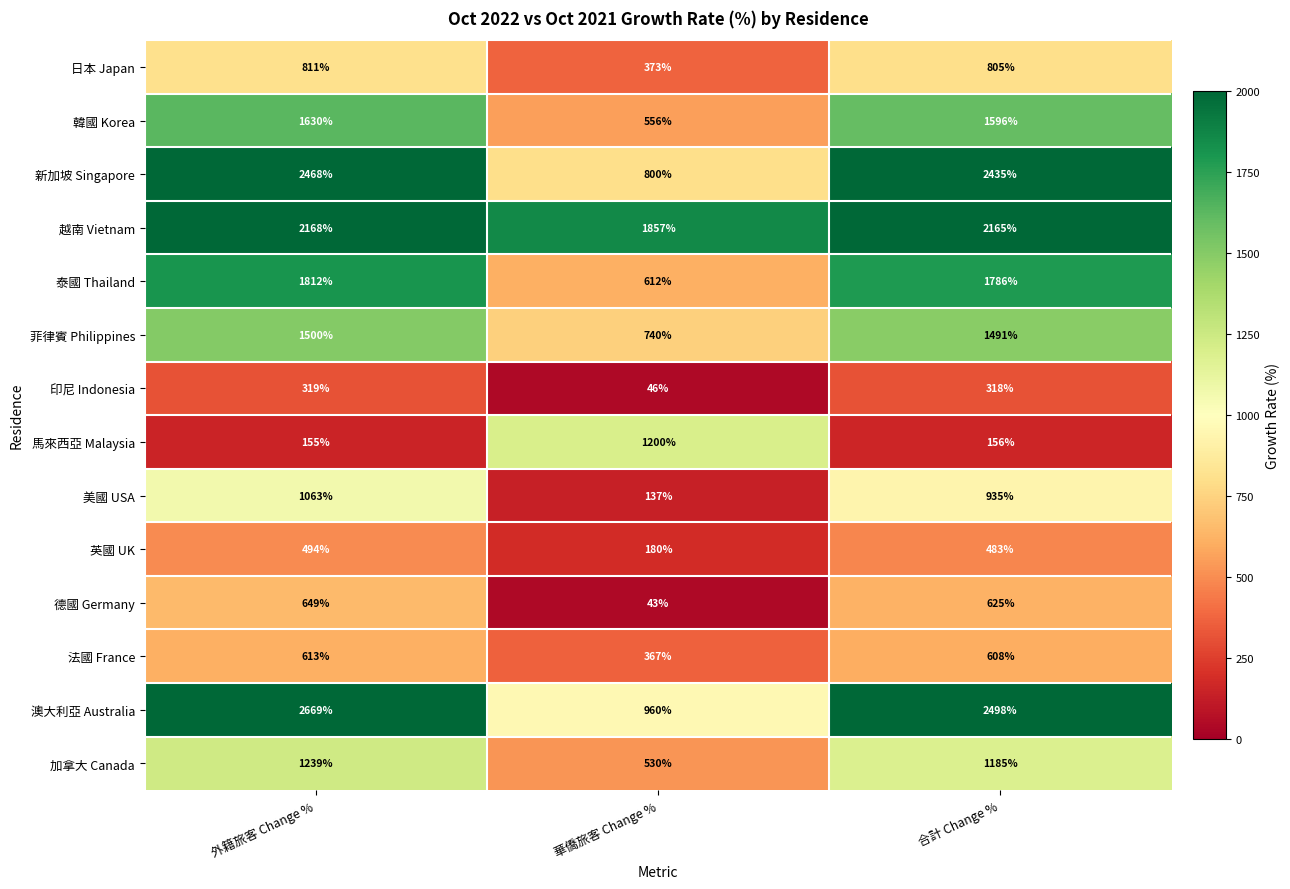

What is the sum of all 馬來西亞 Malaysia values?

1511